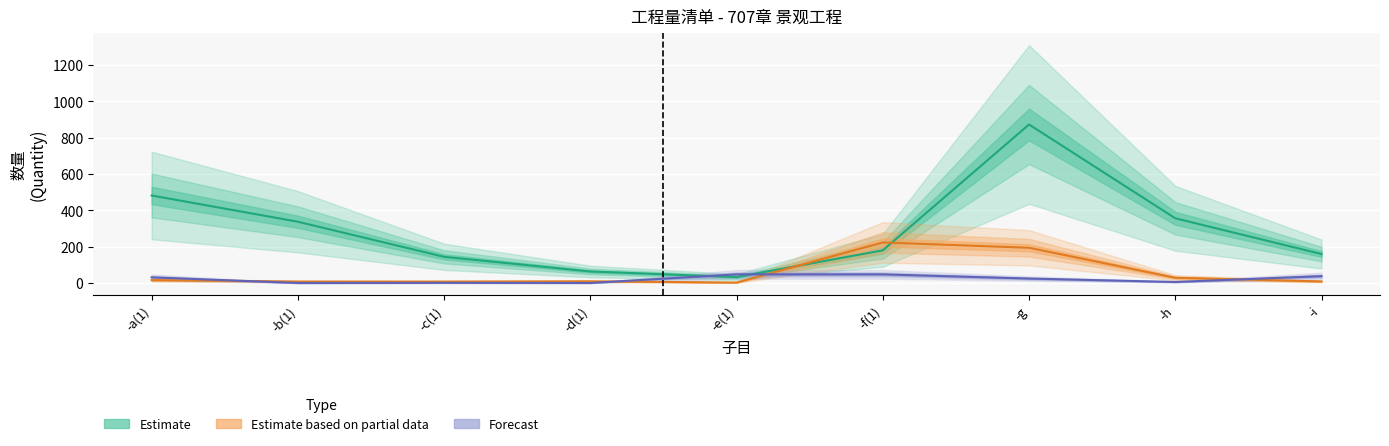

At -c(1), list the series in order from smallest to largest.

Forecast, Estimate based on partial data, Estimate